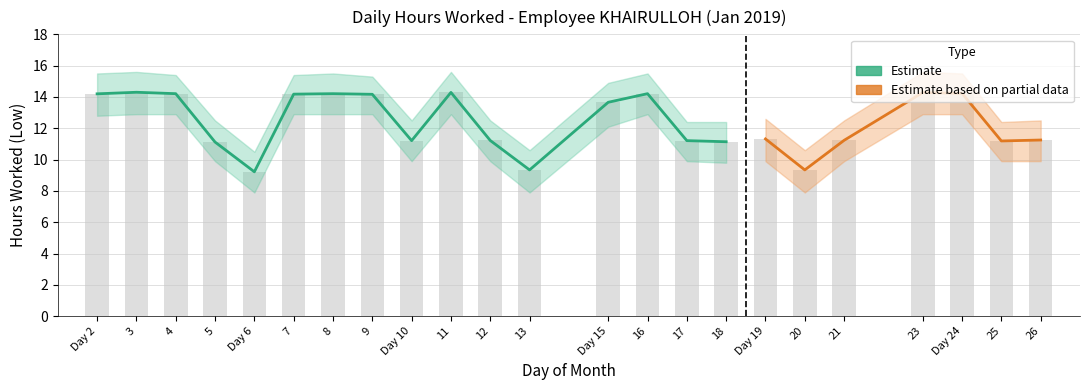

Which label corresponds to the smallest value in the chart?

6